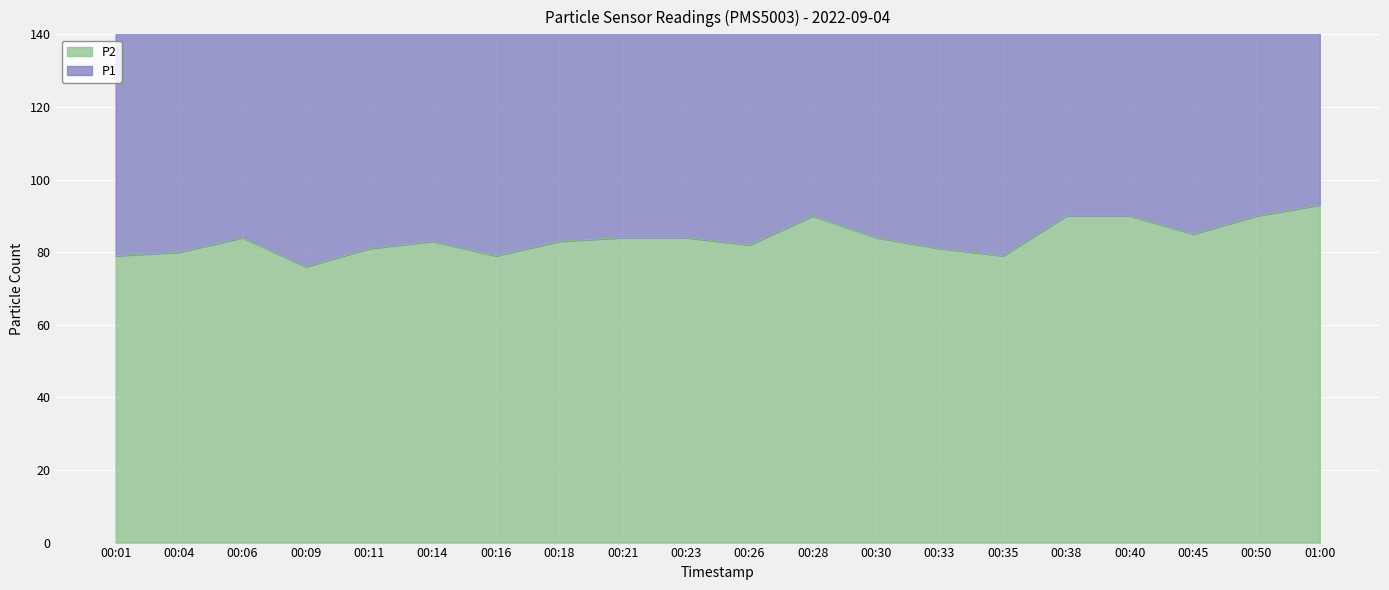

What is the difference between the values at 00:06 and 00:11?

3